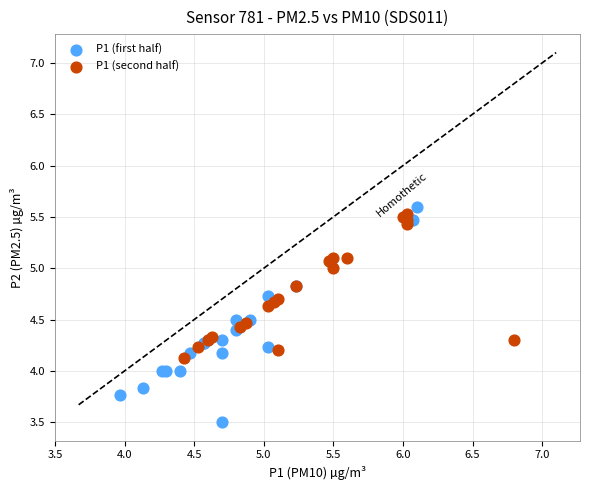

Which series has the widest spread of Y values?

P1 (first half)